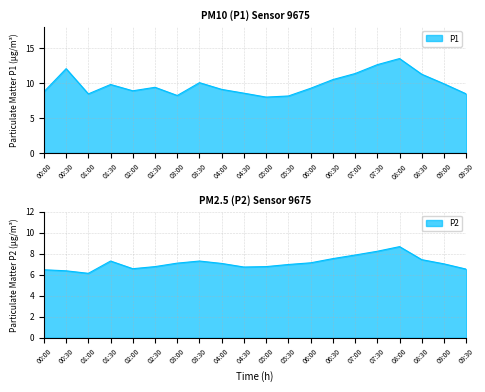

At which label is P1 closest to 10?

03:30